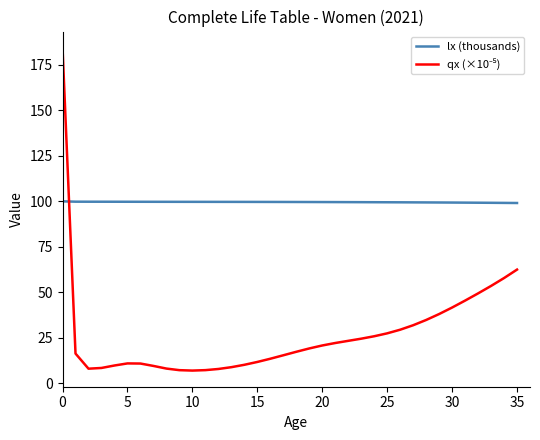

Which series has the largest total across all categories?

lx (thousands)